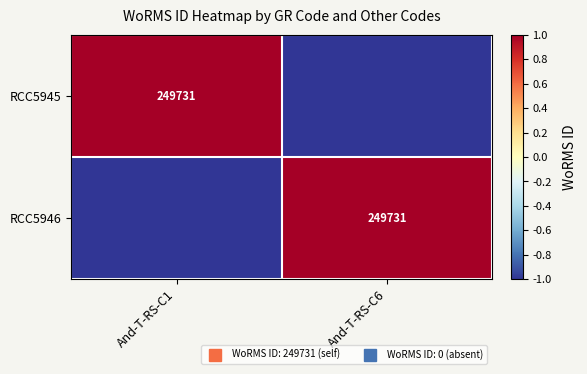

True or false: RCC5945 has a value of 1 at And-T-RS-C1.

True